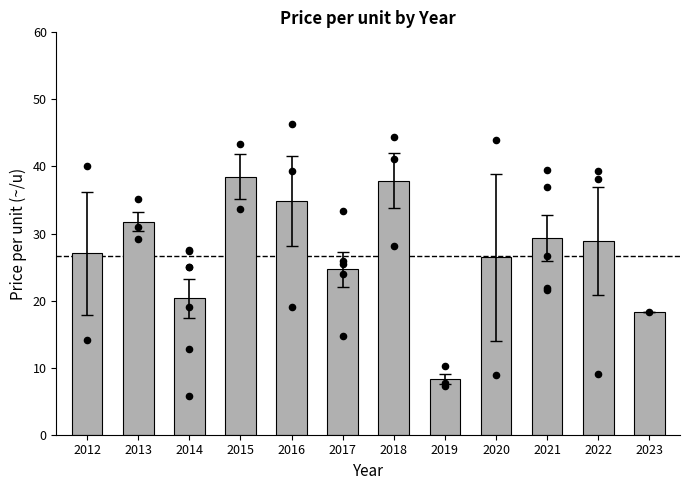

What is the change in value from 2014 to 2023?

-2.1